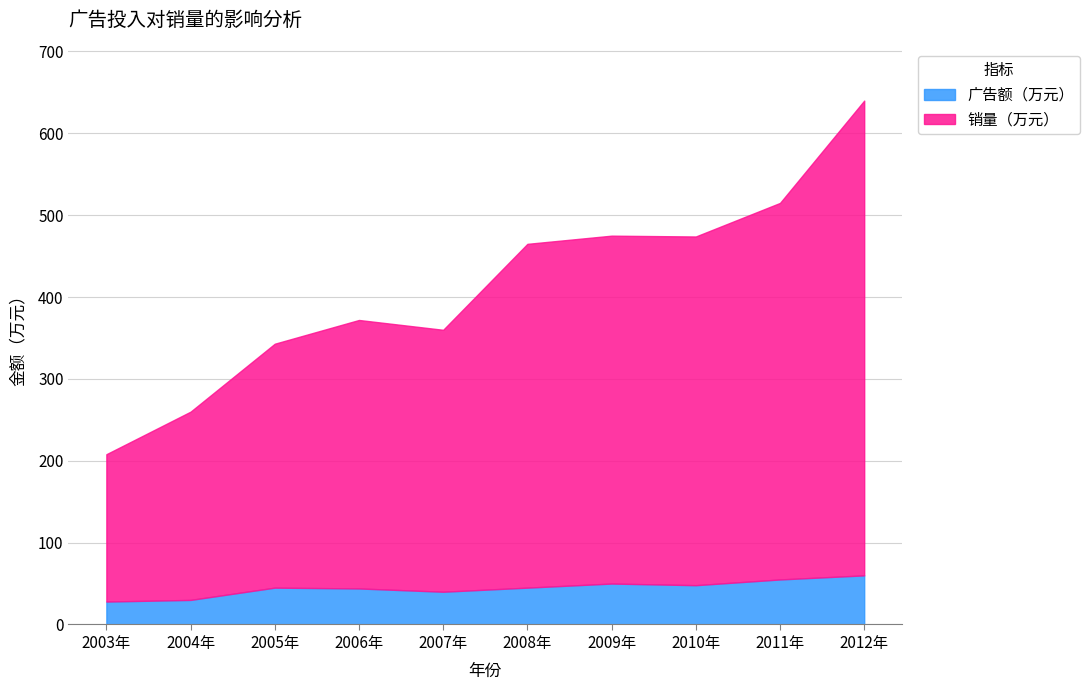

True or false: 广告额（万元） has a value of 17 at 2006年.

False